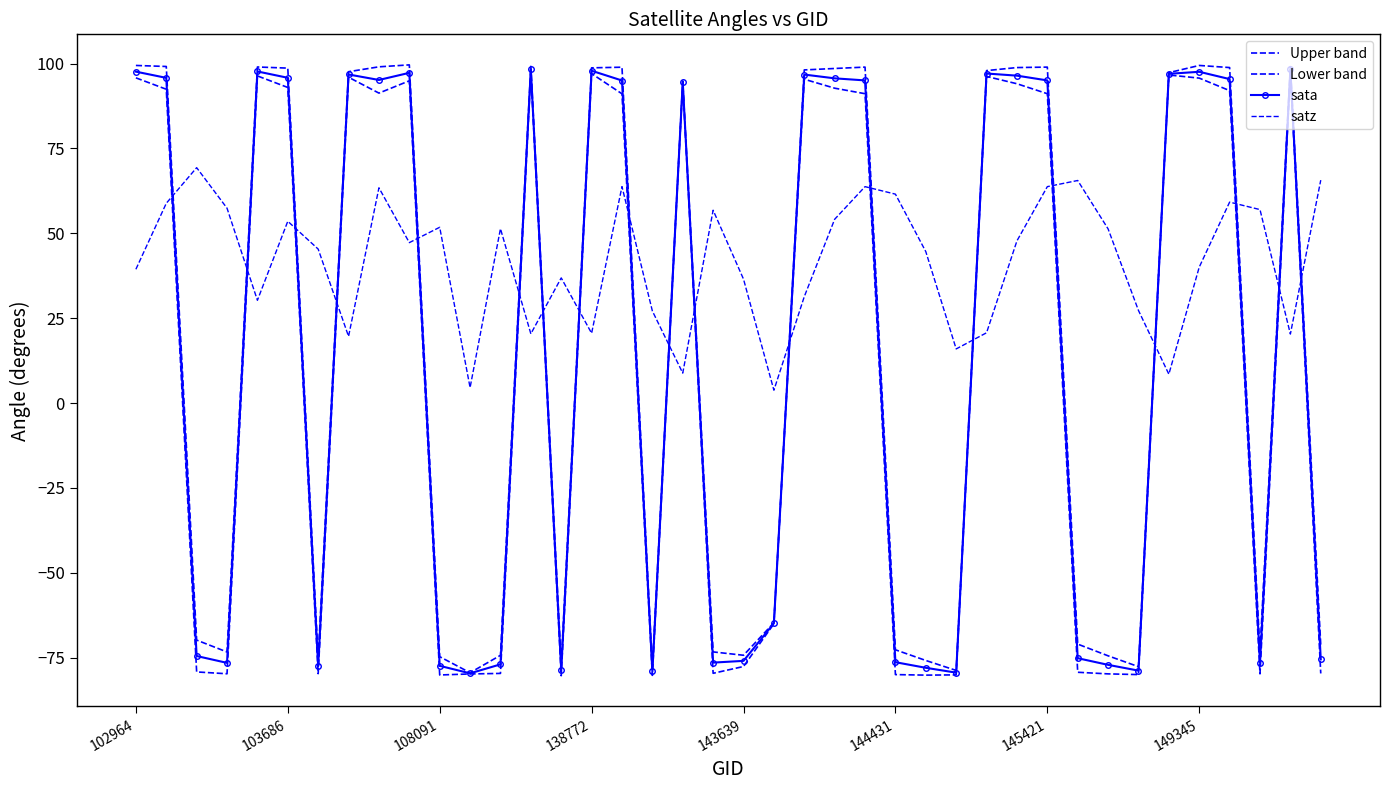

What is the minimum value shown in the chart?

-80.3